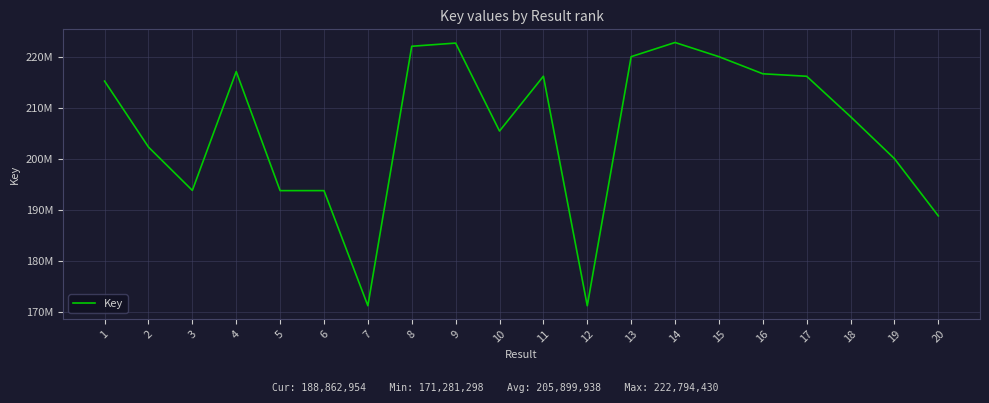

True or false: there are more than 1 points higher than both neighbors.

True